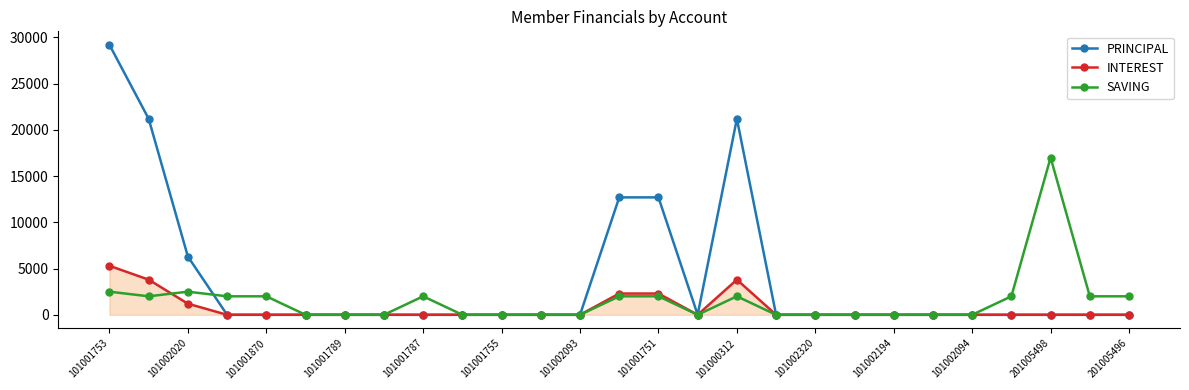

Which series has the widest spread of values?

PRINCIPAL